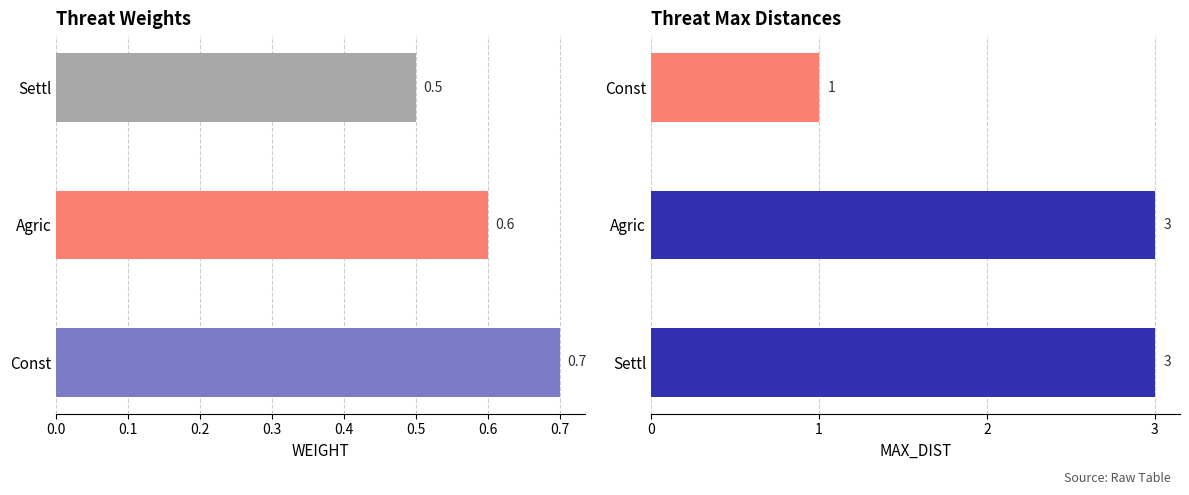

List the series in order of their overall mean, lowest first.

WEIGHT, MAX_DIST